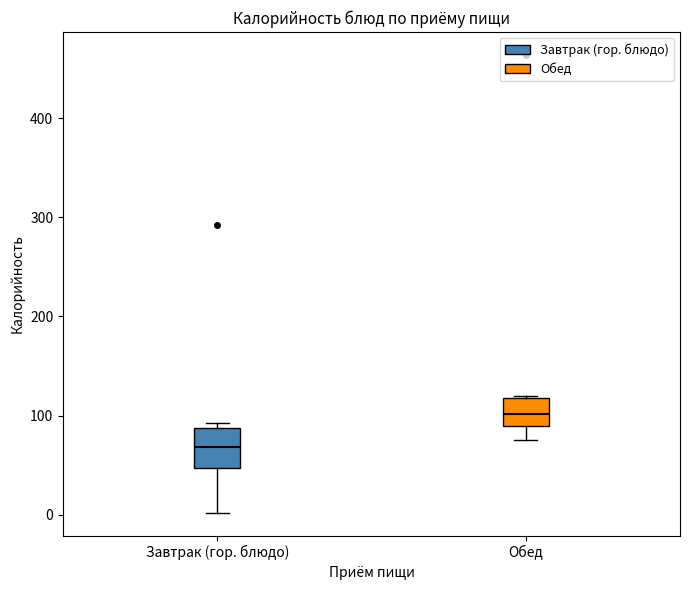

Reading left to right, transcribe this box plot: for each box, give where its median line is, the range the box spans, and where its two whiskers end, as read against the y-axis. The values are not printed on the chart, so give them approximately, as read against the axis.

Завтрак (гор. блюдо): median 70, box 50 to 90, whiskers 0 to 90 (just above the box's upper edge)
Обед: median 100, box 90 to 120, whiskers 80 to 120